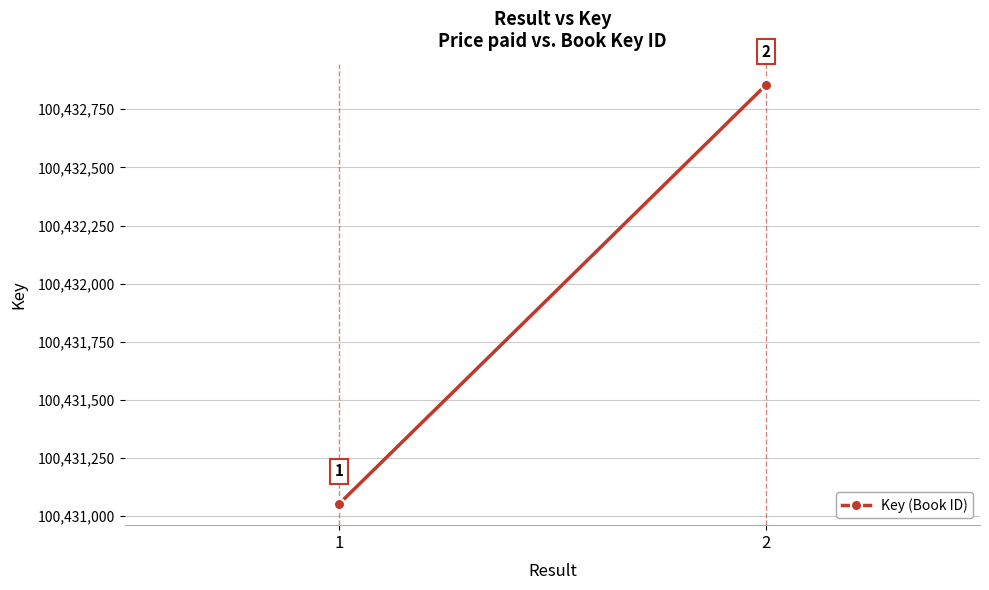

What is the maximum value shown in the chart?

100432856